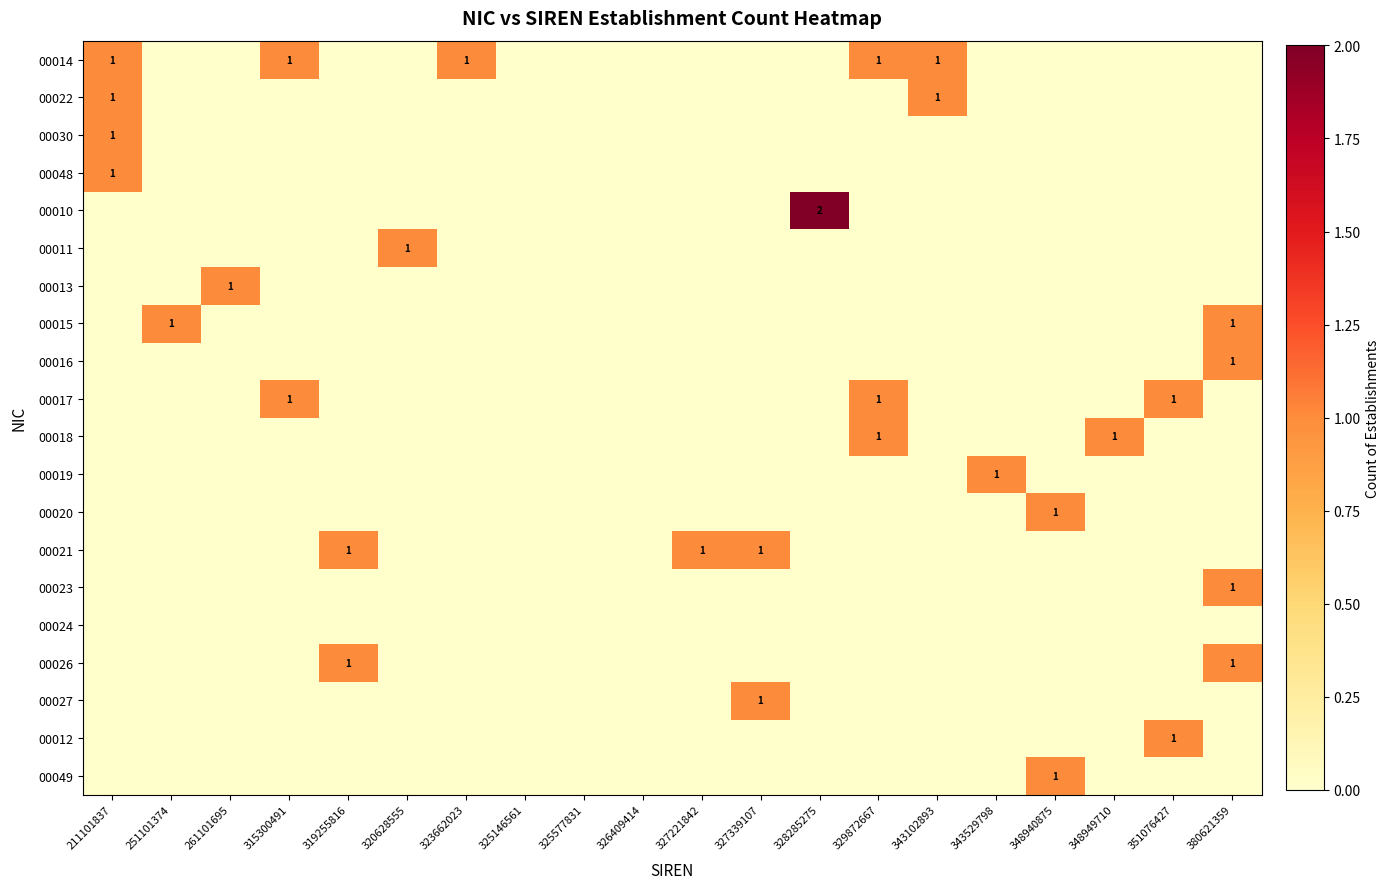

True or false: 00017 has a value of 1 at 315300491.

True